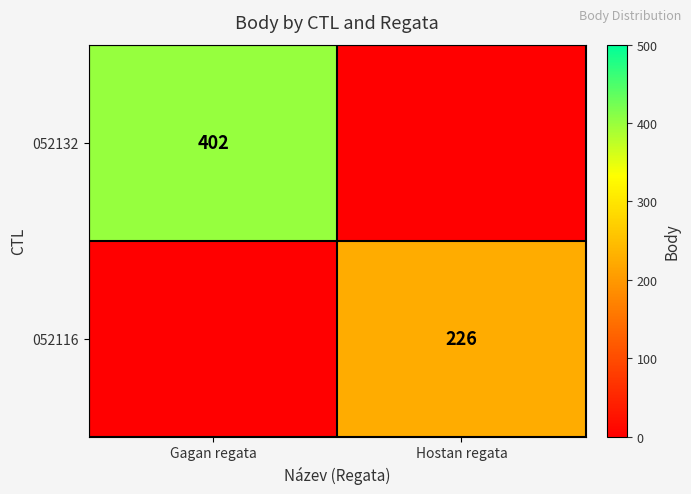

The value of 052132 at Gagan regata is 402. True or false?

True